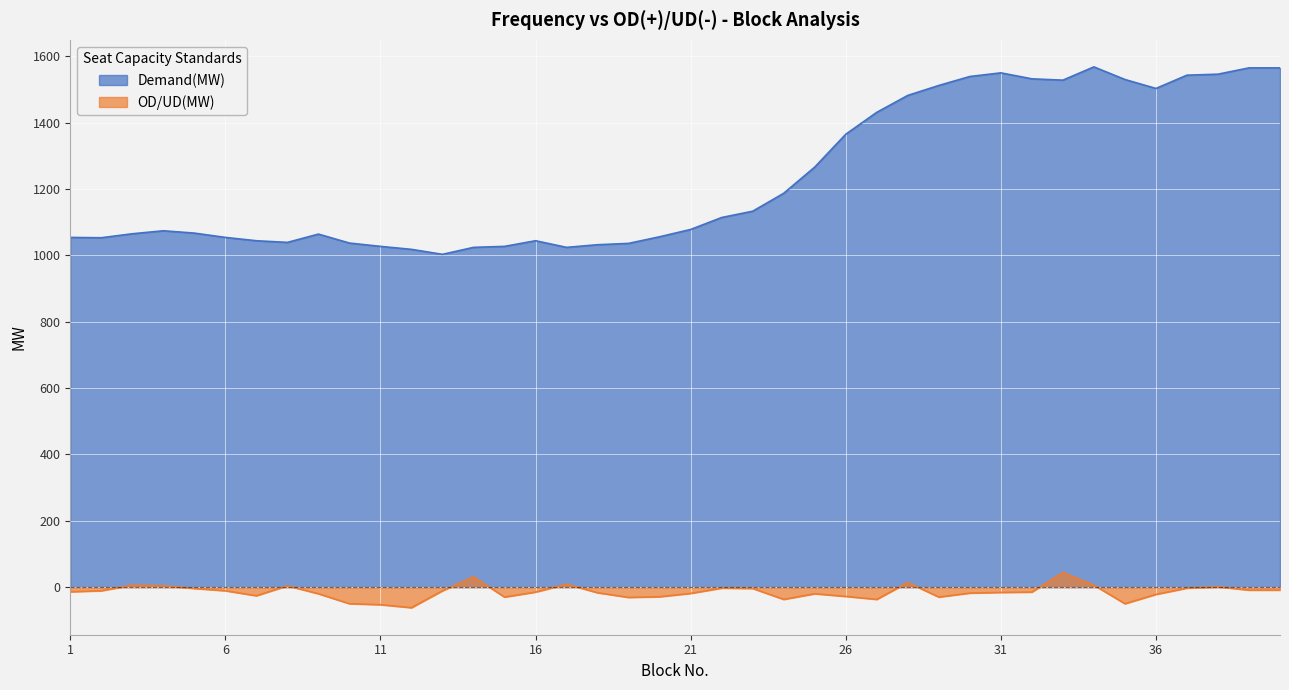

Between 17 and 24, which series saw the biggest shift?

Demand(MW)